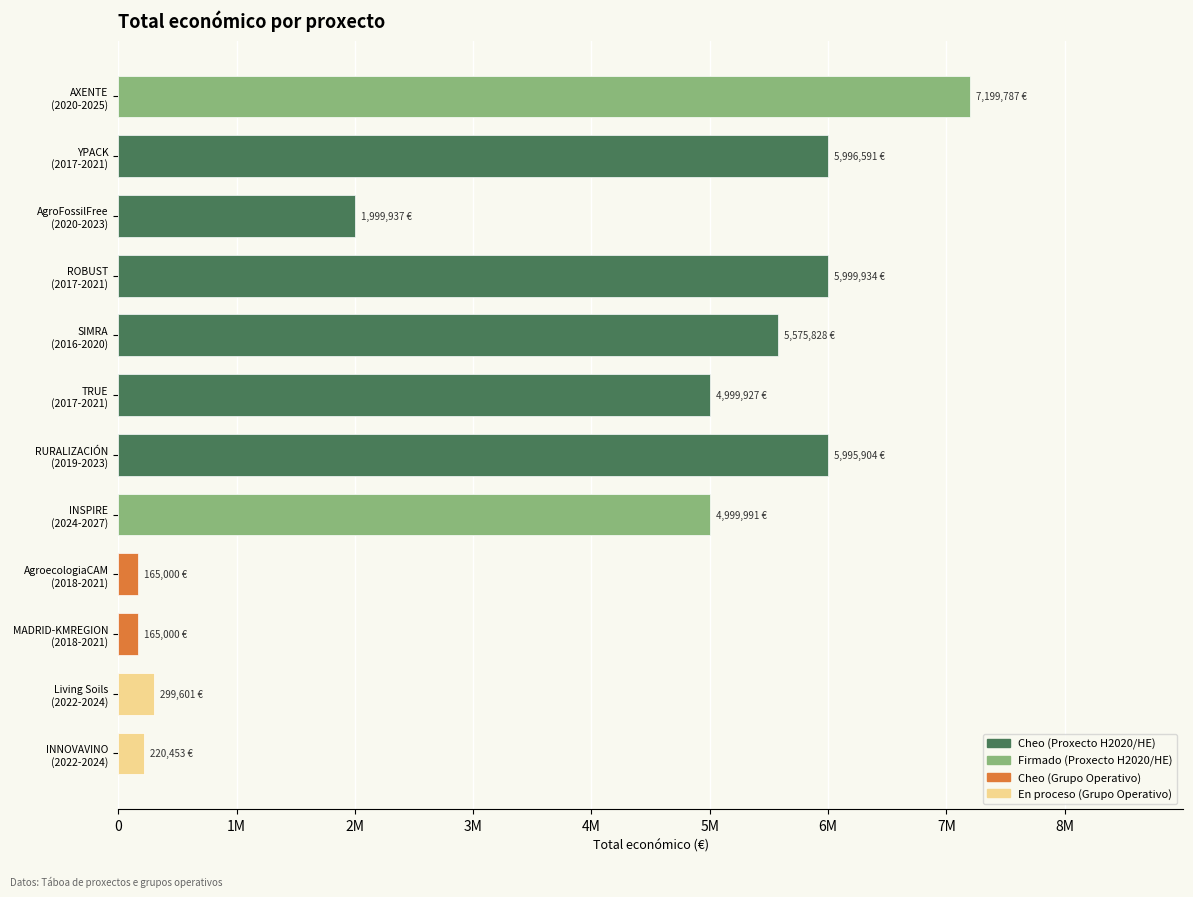

What position from the left is RURALIZACIÓN
(2019-2023)?

7